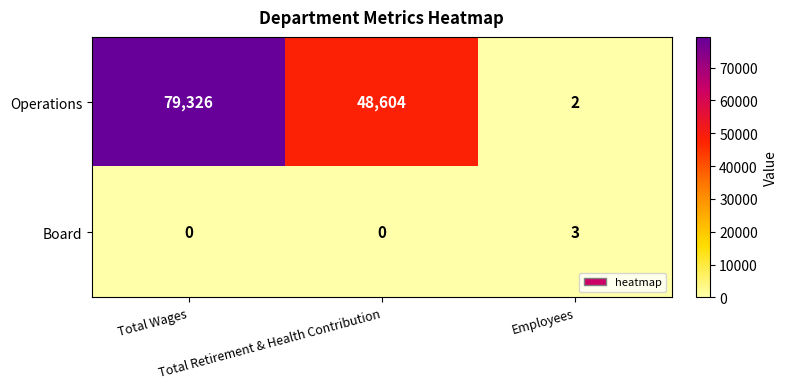

Count the number of data series in this chart.

2